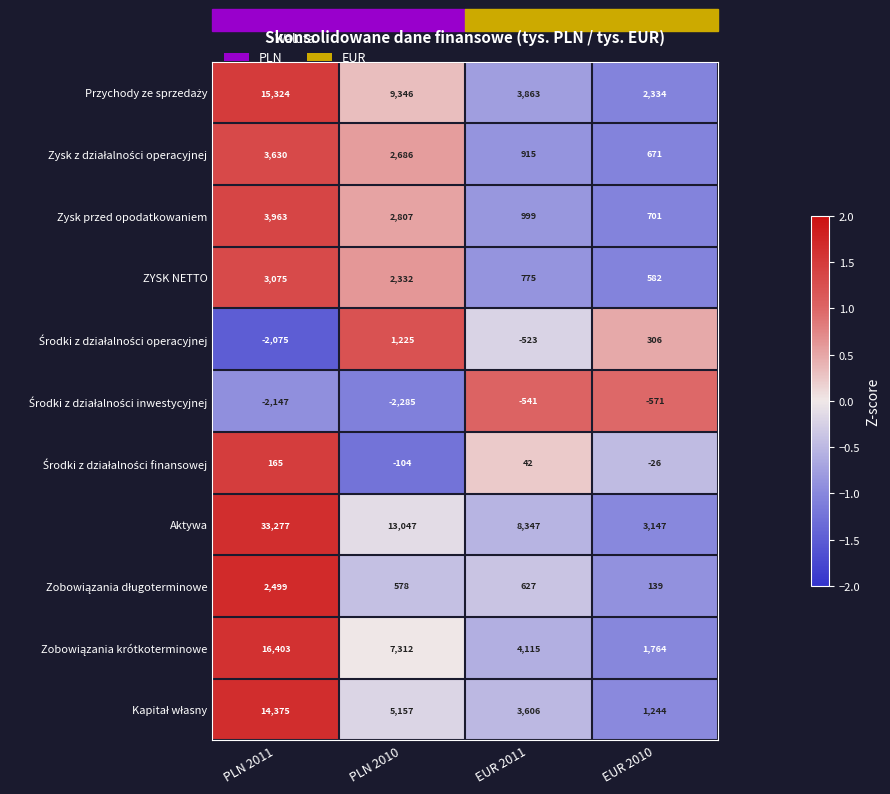

What is the total value across all series at PLN 2010?

42101